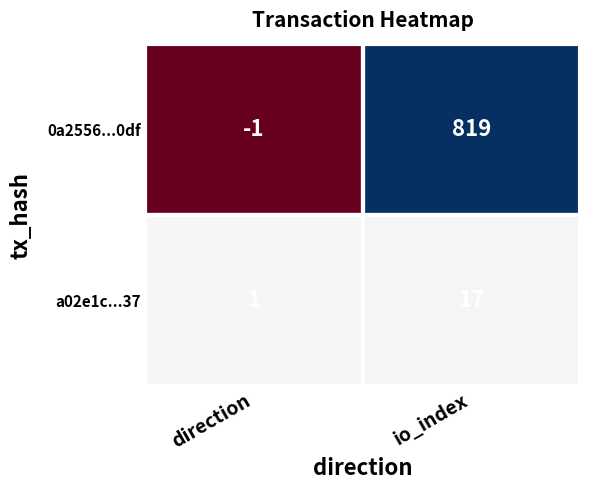

What is the average value of the a02e1c...37 series?

9